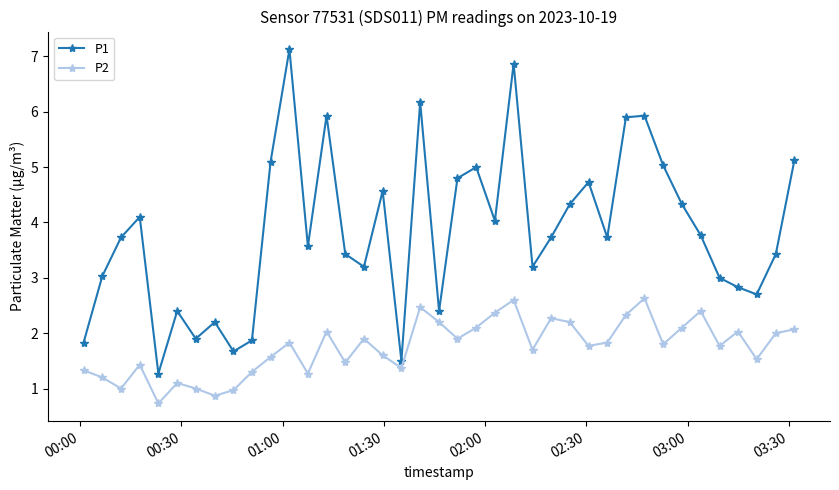

How many interior local peaks does the P1 series have?

11